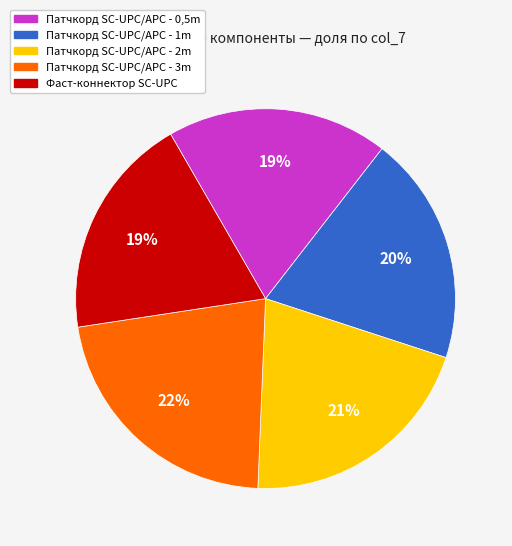

What is the largest slice in the pie chart?

Патчкорд SC-UPC/APC - 3m